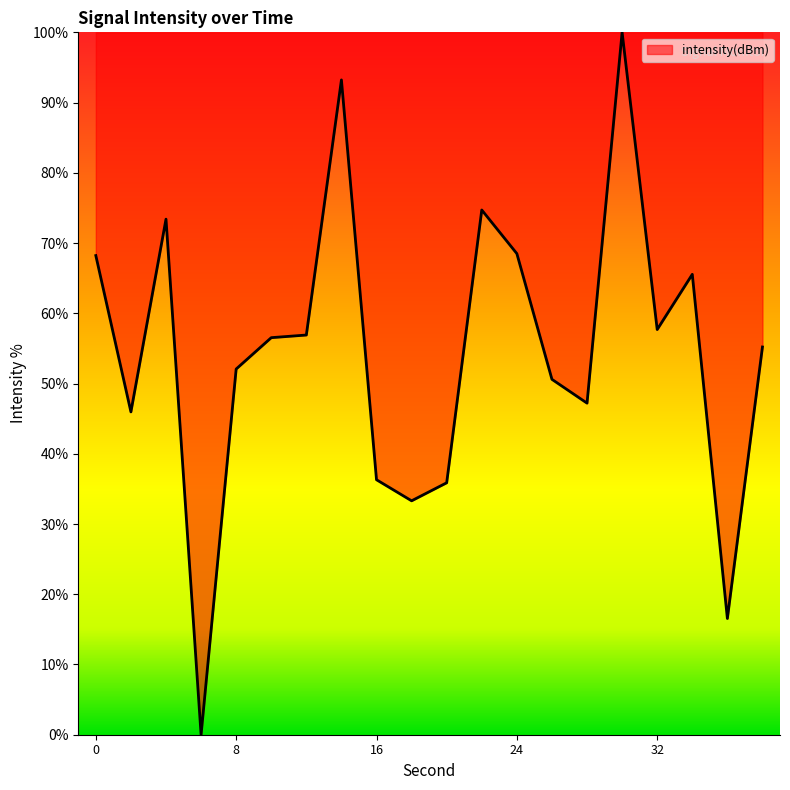

How many positive values are there?

19